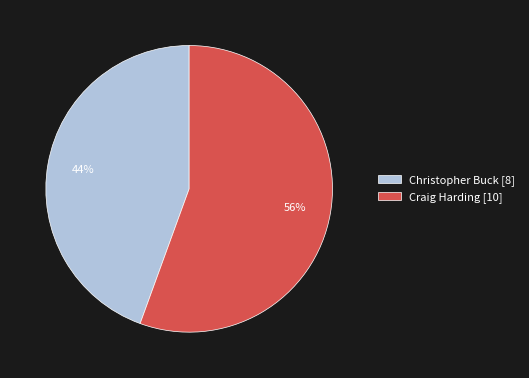

Does Craig Harding account for over 50% of the chart?

Yes